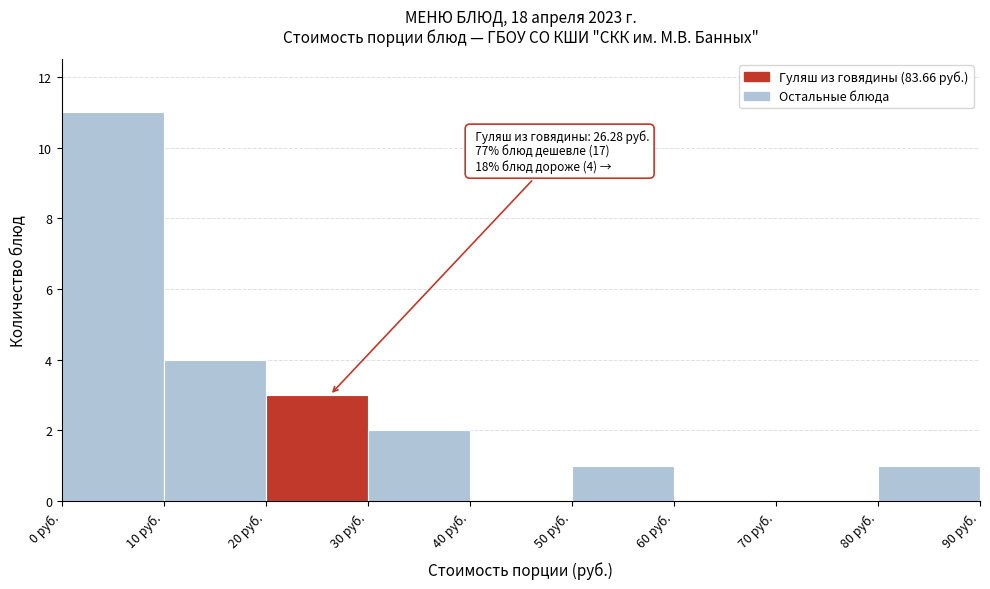

Which range on the x-axis has the tallest bar?

0 to 10